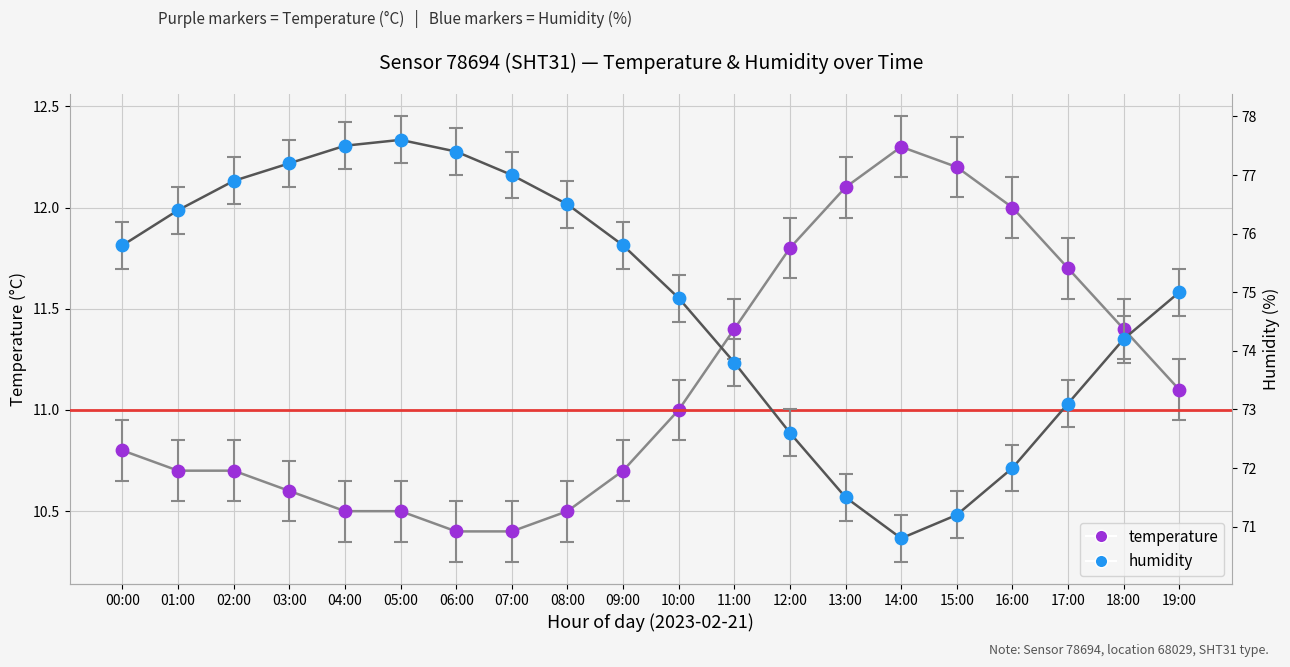

Is the value of temperature at 03:00 greater than the value of humidity at 01:00?

No